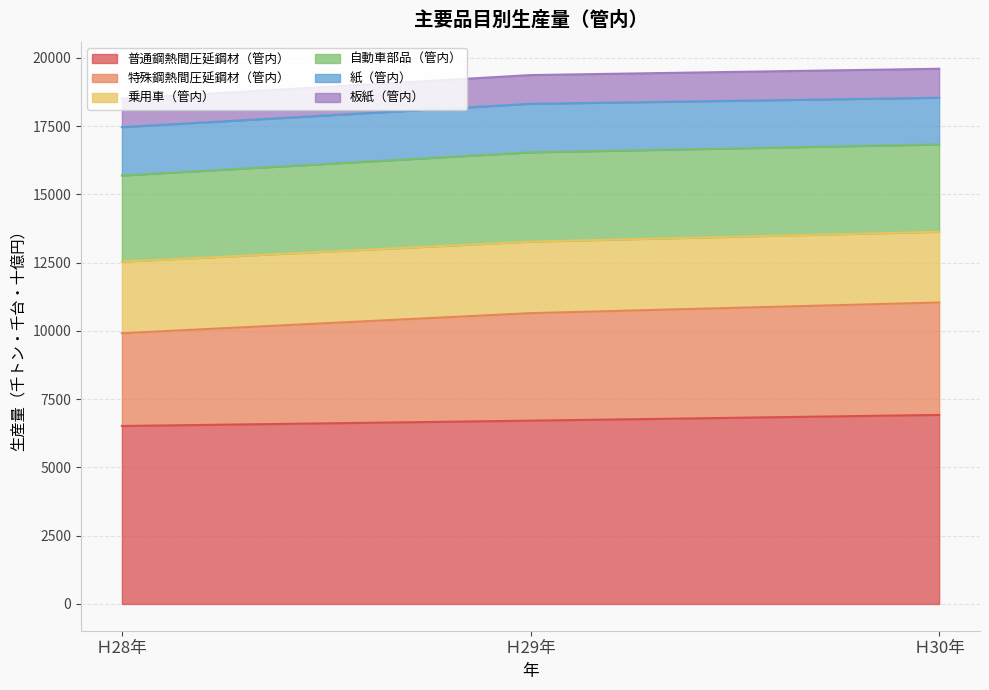

List the labels in order of 普通鋼熱間圧延鋼材（管内） value, largest first.

Ｈ30年, Ｈ29年, Ｈ28年